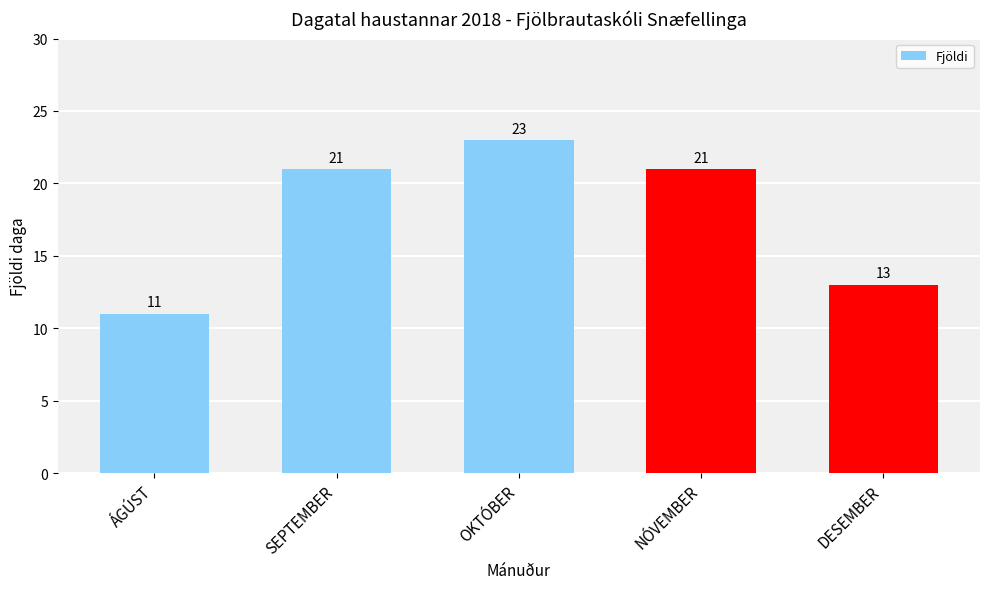

What is the approximate value at ÁGÚST?

11